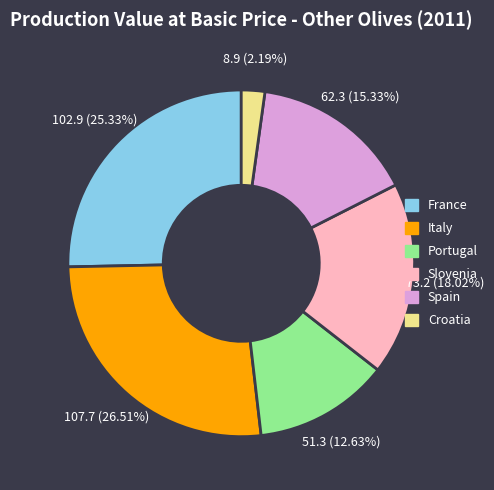

To the nearest percent, what is the combined percentage of Spain and Slovenia?

33%